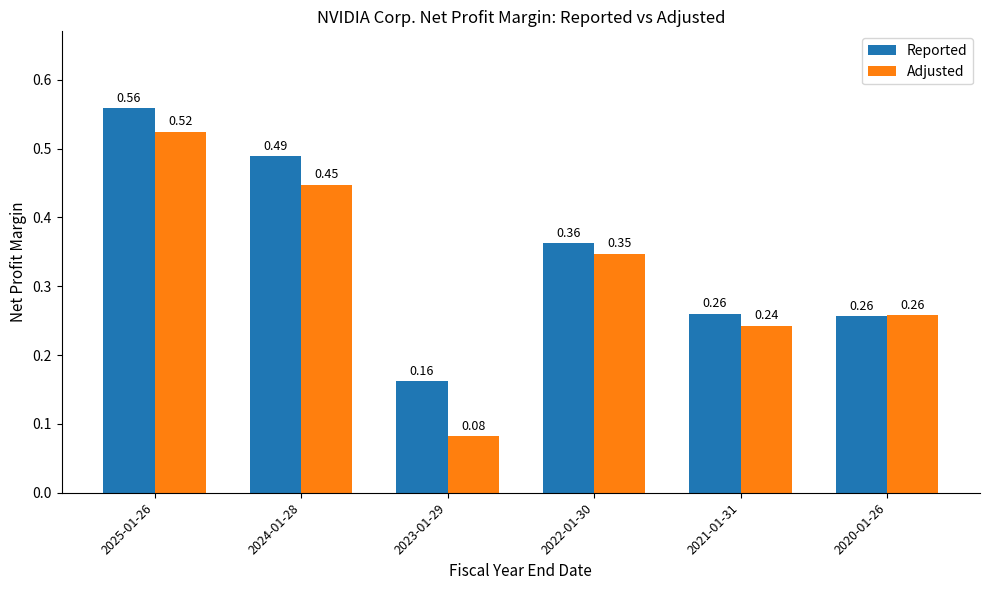

Which series changed the most between 2024-01-28 and 2023-01-29?

Adjusted